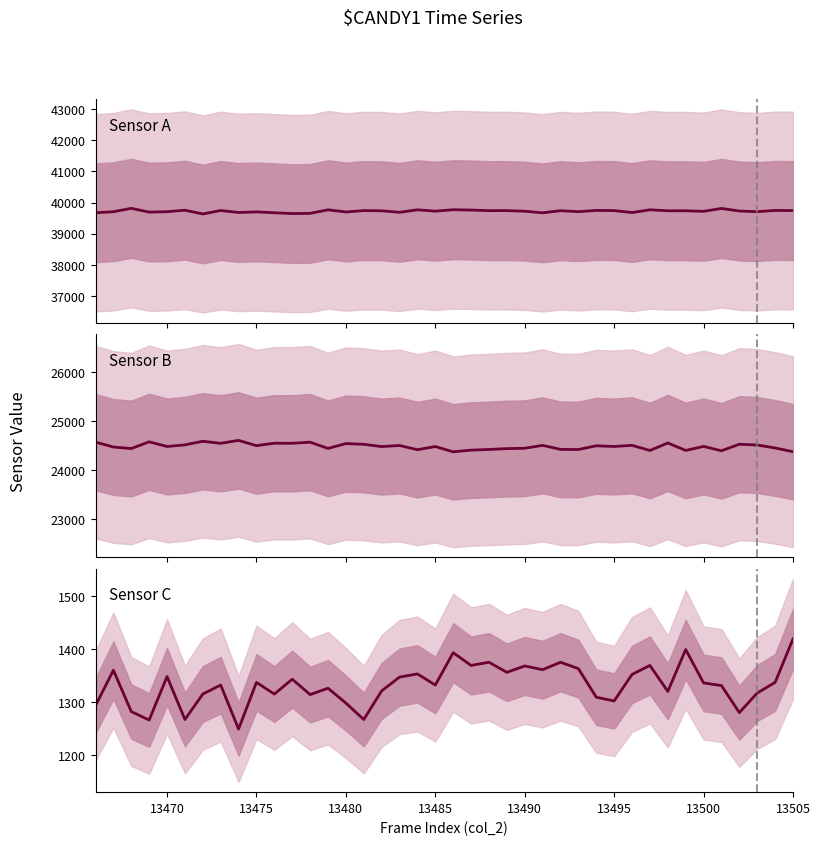

How many data points in Sensor B are above 24483?

19